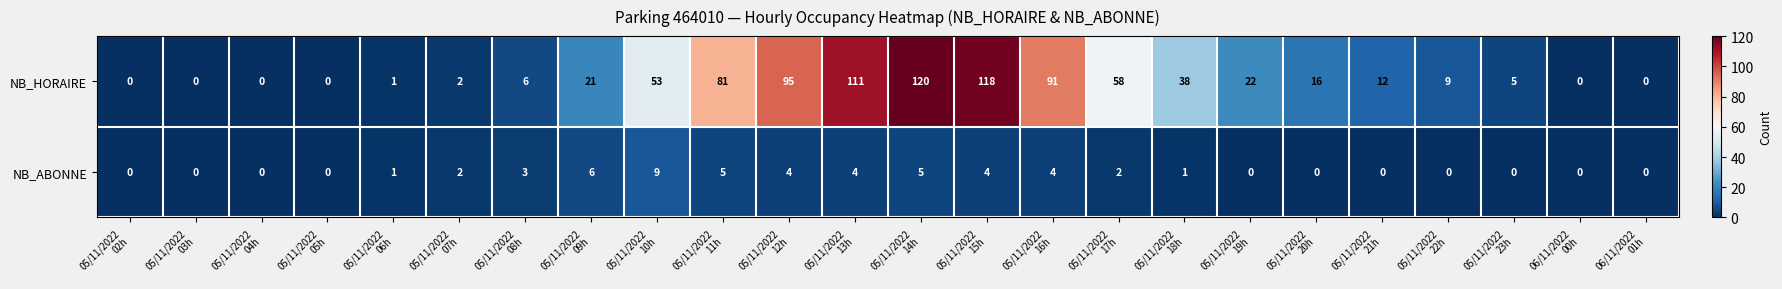

Which series has the widest spread of values?

NB_HORAIRE